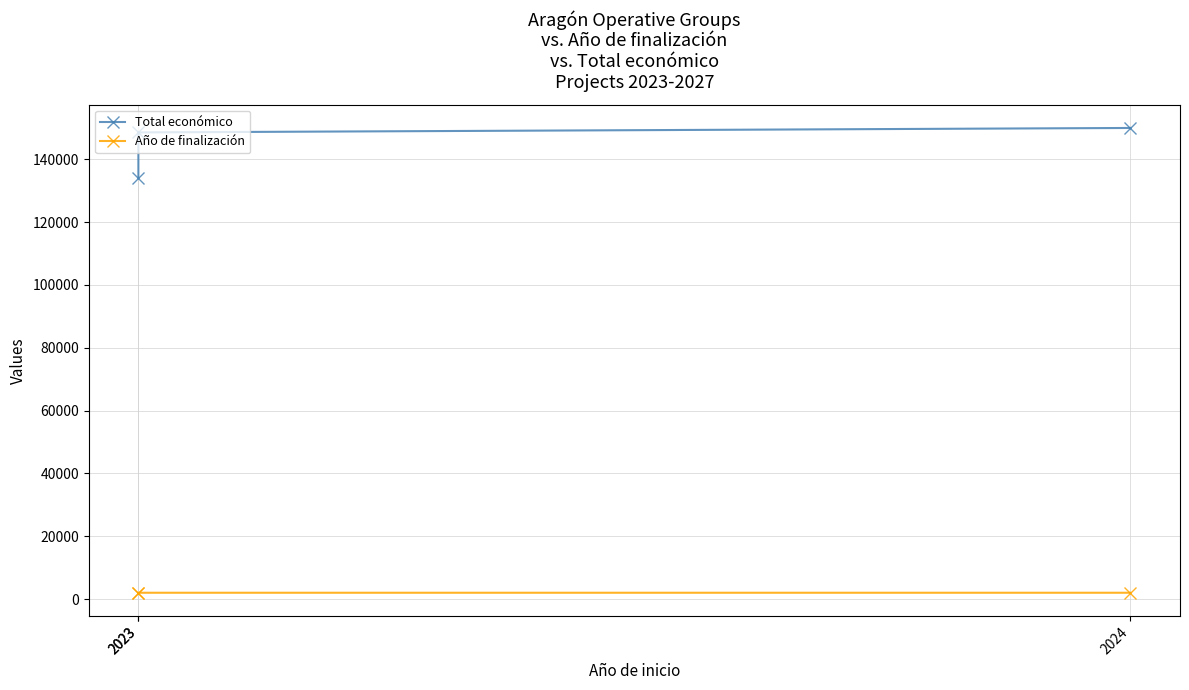

What is the minimum value shown in the chart?

2026